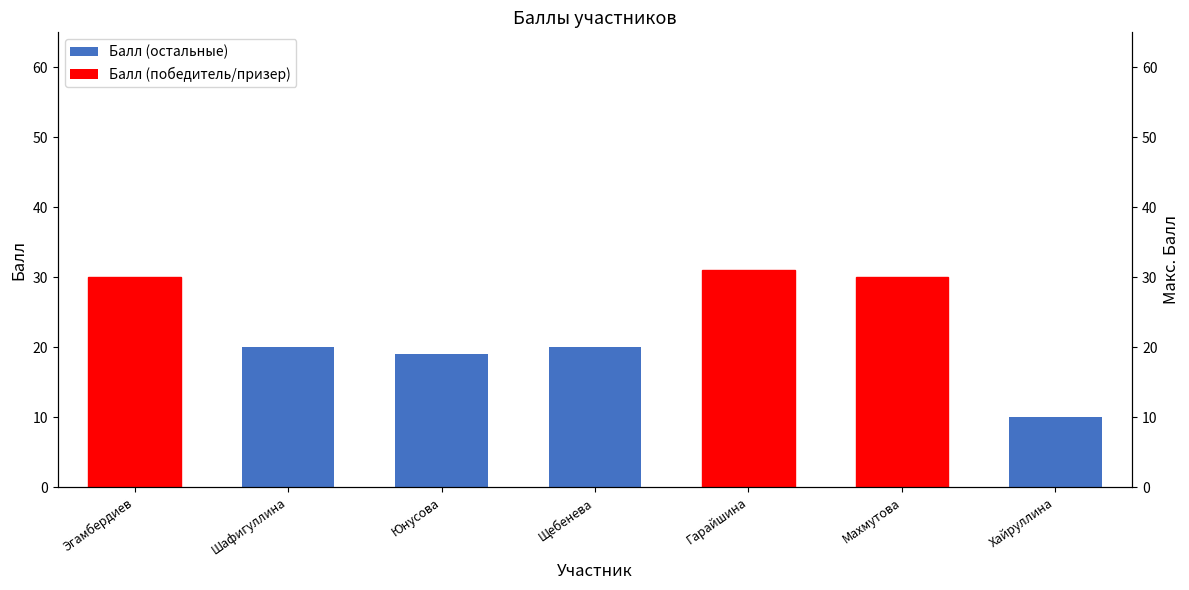

Rank the categories by Макс. Балл value from lowest to highest.

Эгамбердиев, Шафигуллина, Юнусова, Щебенева, Гарайшина, Махмутова, Хайруллина